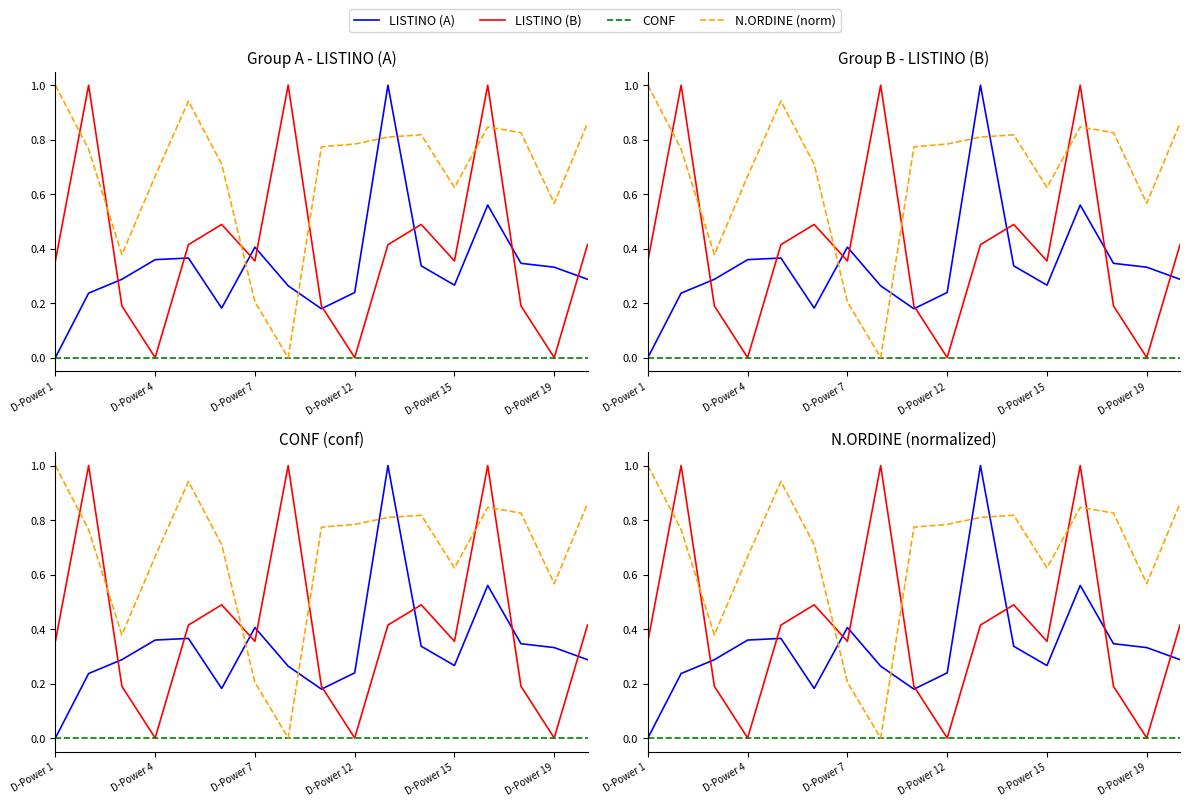

At which category is the sum across all series the highest?

13